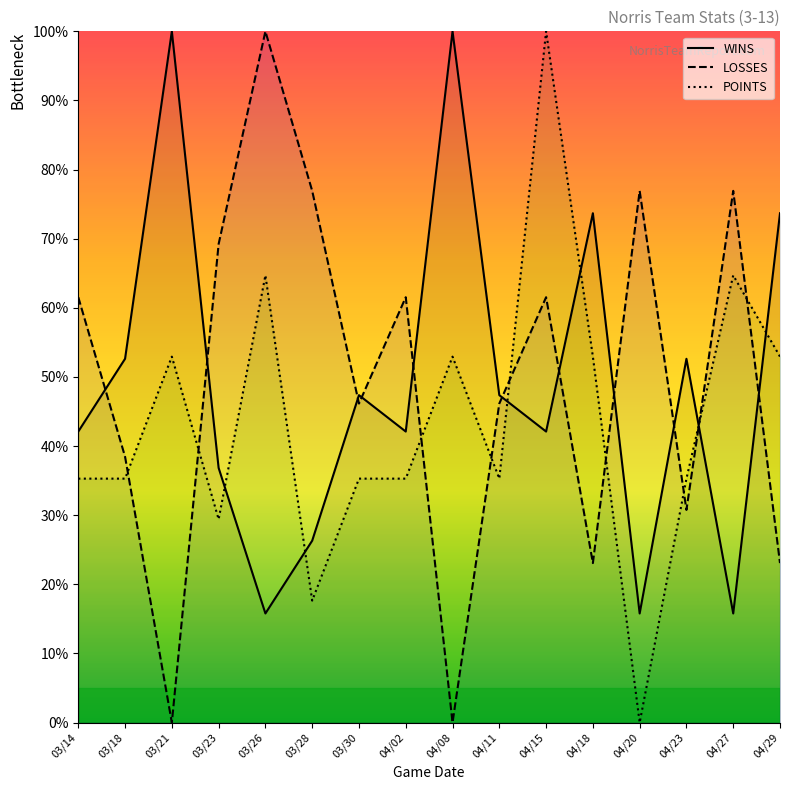

At which category is the sum across all series the highest?

04/15